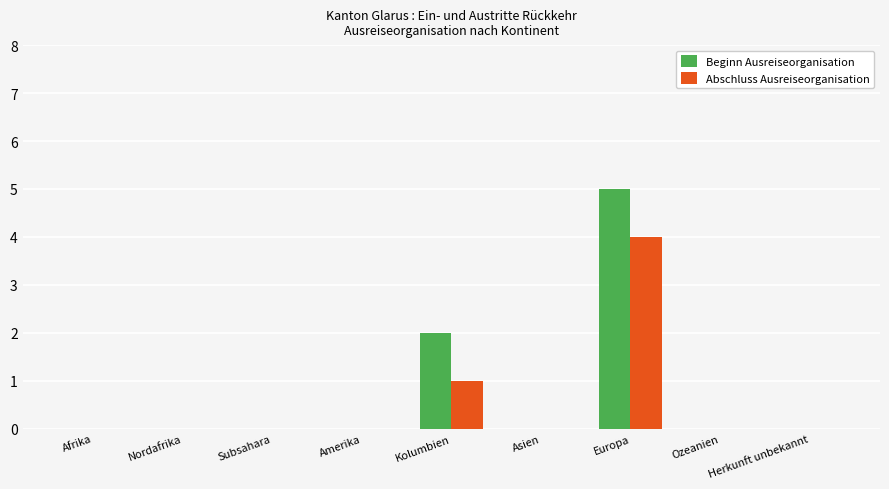

The value of Beginn Ausreiseorganisation at Afrika is 3. True or false?

False